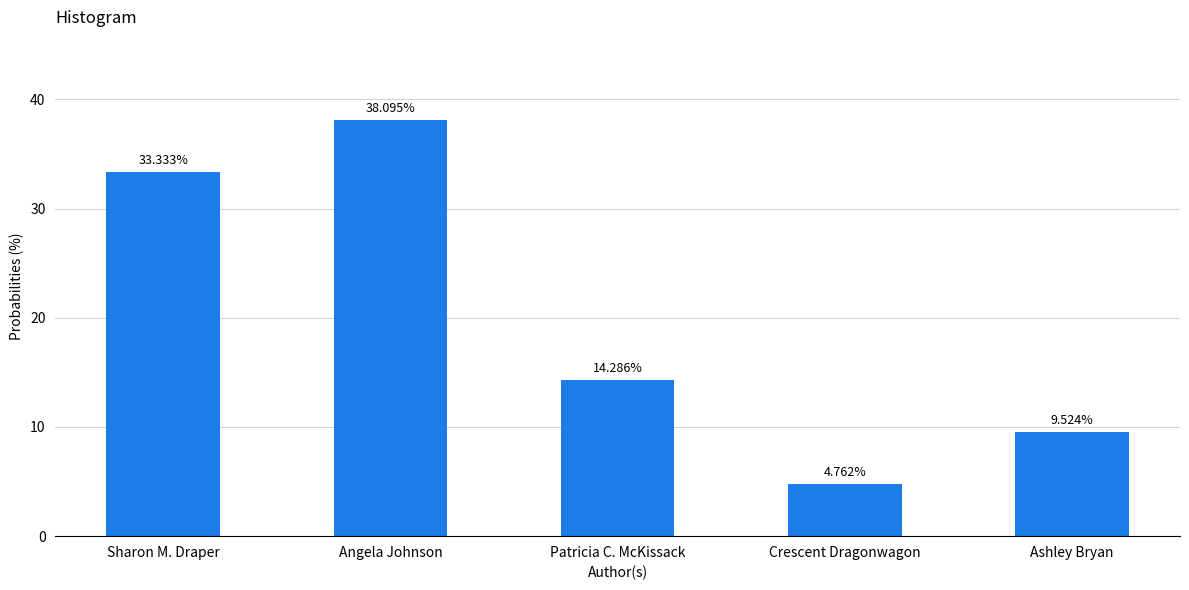

List the labels in order of value, smallest first.

Crescent Dragonwagon, Ashley Bryan, Patricia C. McKissack, Sharon M. Draper, Angela Johnson